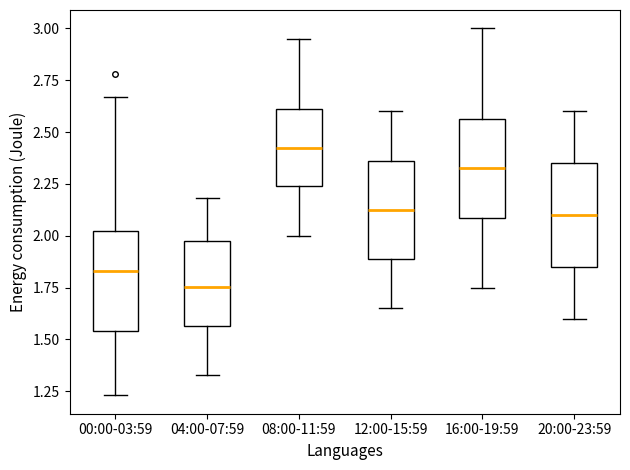

Where is the lower edge of the box for 16:00-19:59 on the y-axis? The values are not printed on the chart, so give them approximately, as read against the axis.

2.10